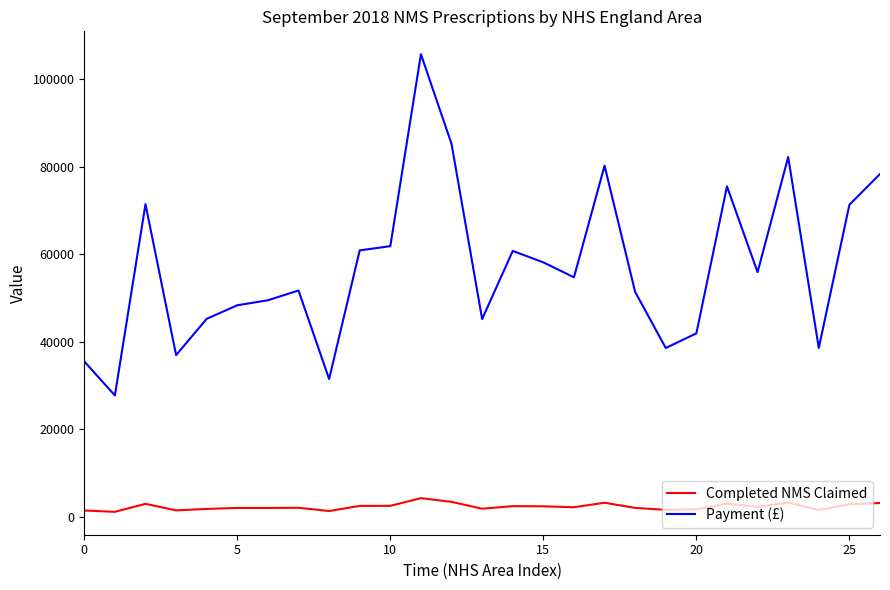

What is the sum of all Payment (£) values?

1543560